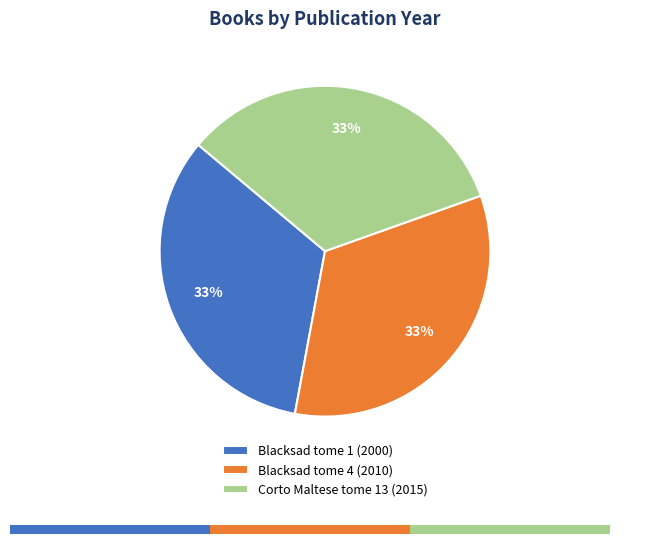

Is there a majority slice in this chart?

No